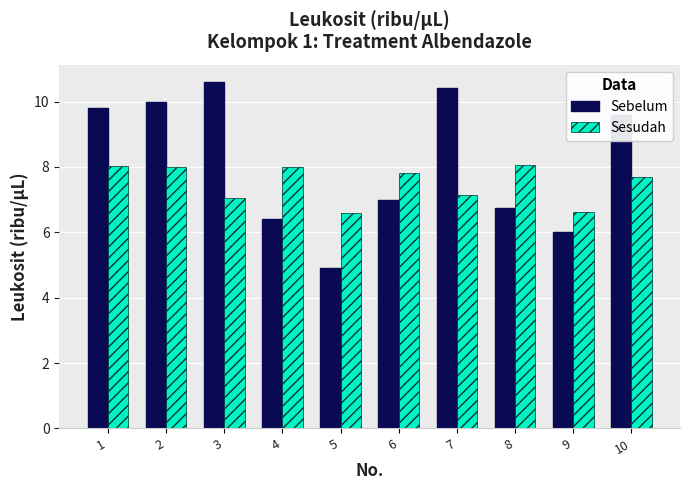

What is the value of the Sesudah bar at the 2nd from the left?

8.0